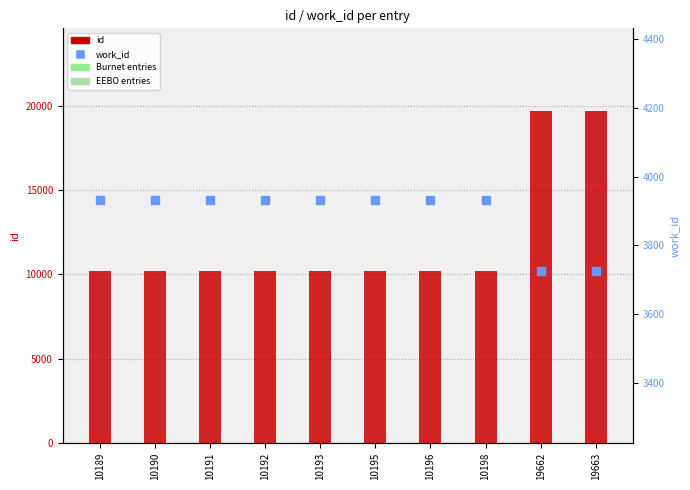

Which series has the widest spread of Y values?

id